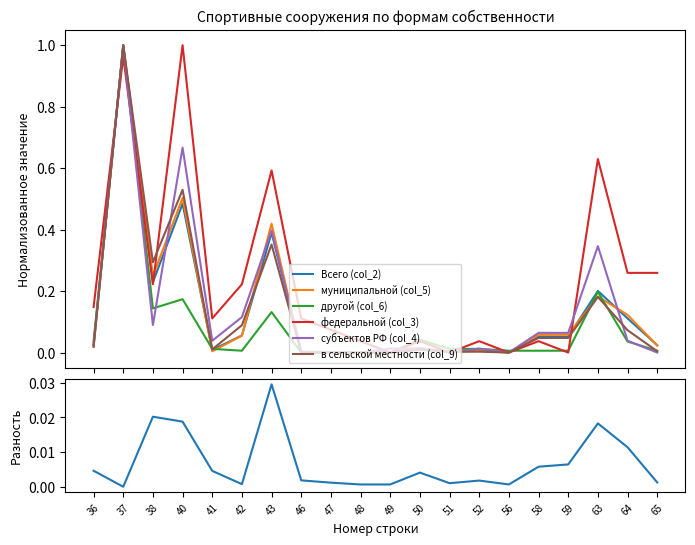

Rank the series by their maximum value, from highest to lowest.

Всего (col_2), муниципальной (col_5), другой (col_6), федеральной (col_3), субъектов РФ (col_4), в сельской местности (col_9)